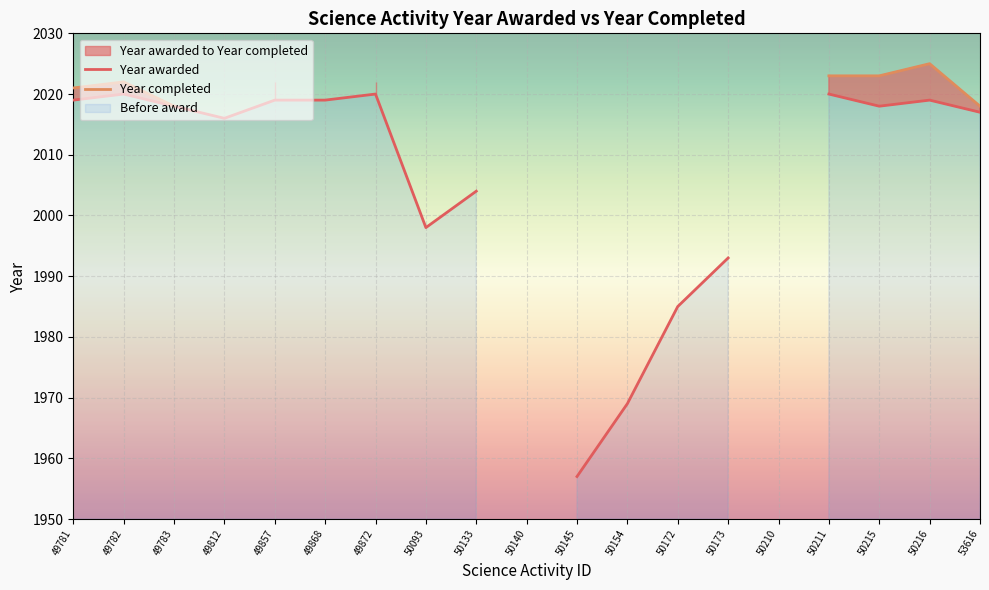

True or false: Year awarded has a value of 3214.6 at 49812.

False